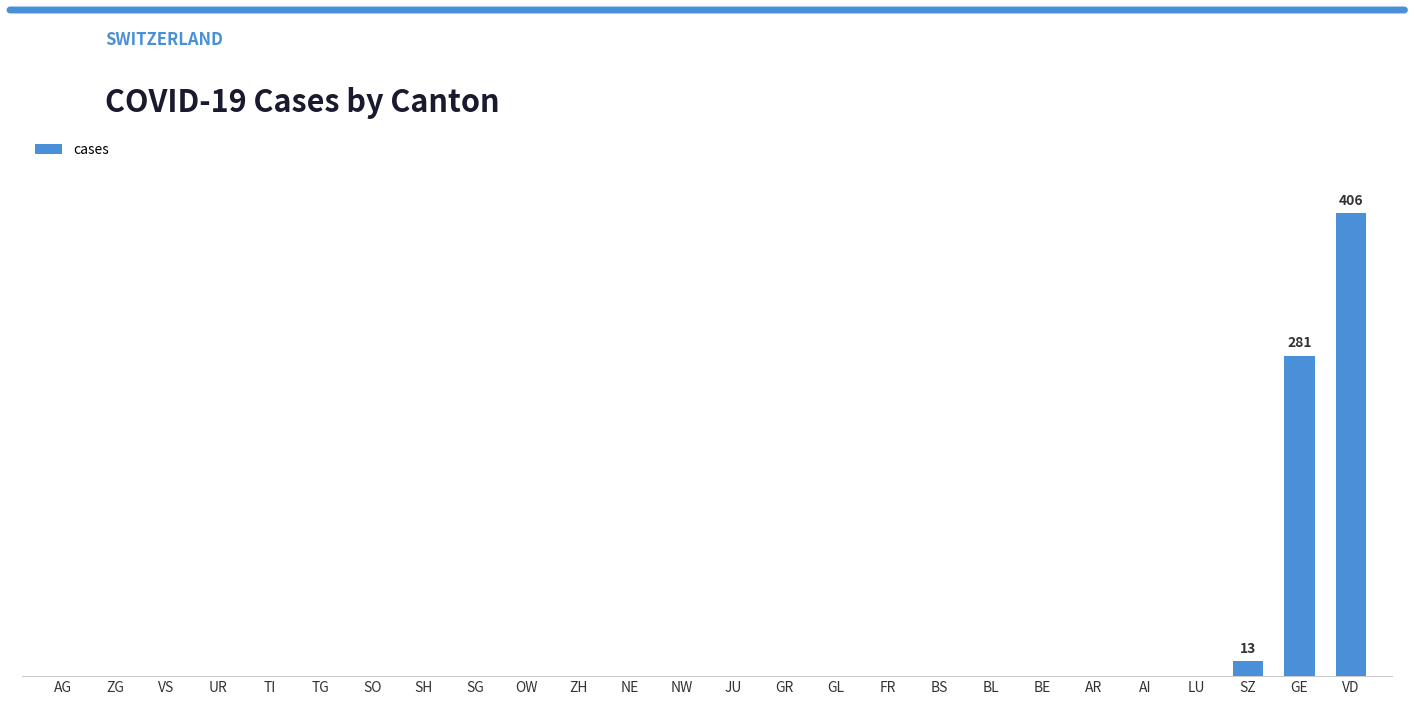

How many distinct data groups are displayed?

1